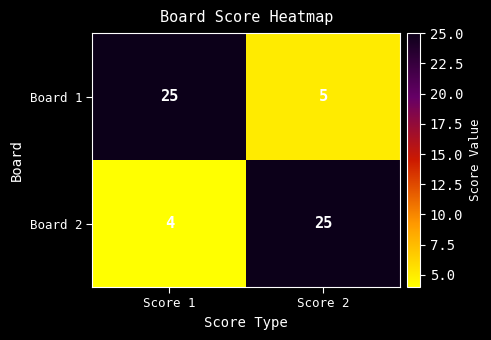

What is the average value of the Board 1 series?

15